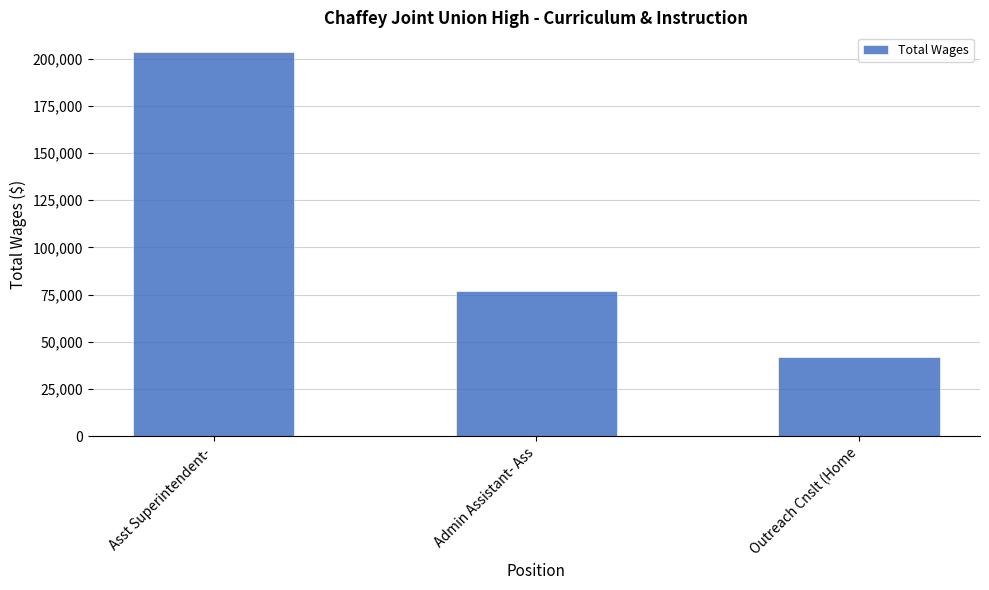

What position from the left is Asst Superintendent-?

1